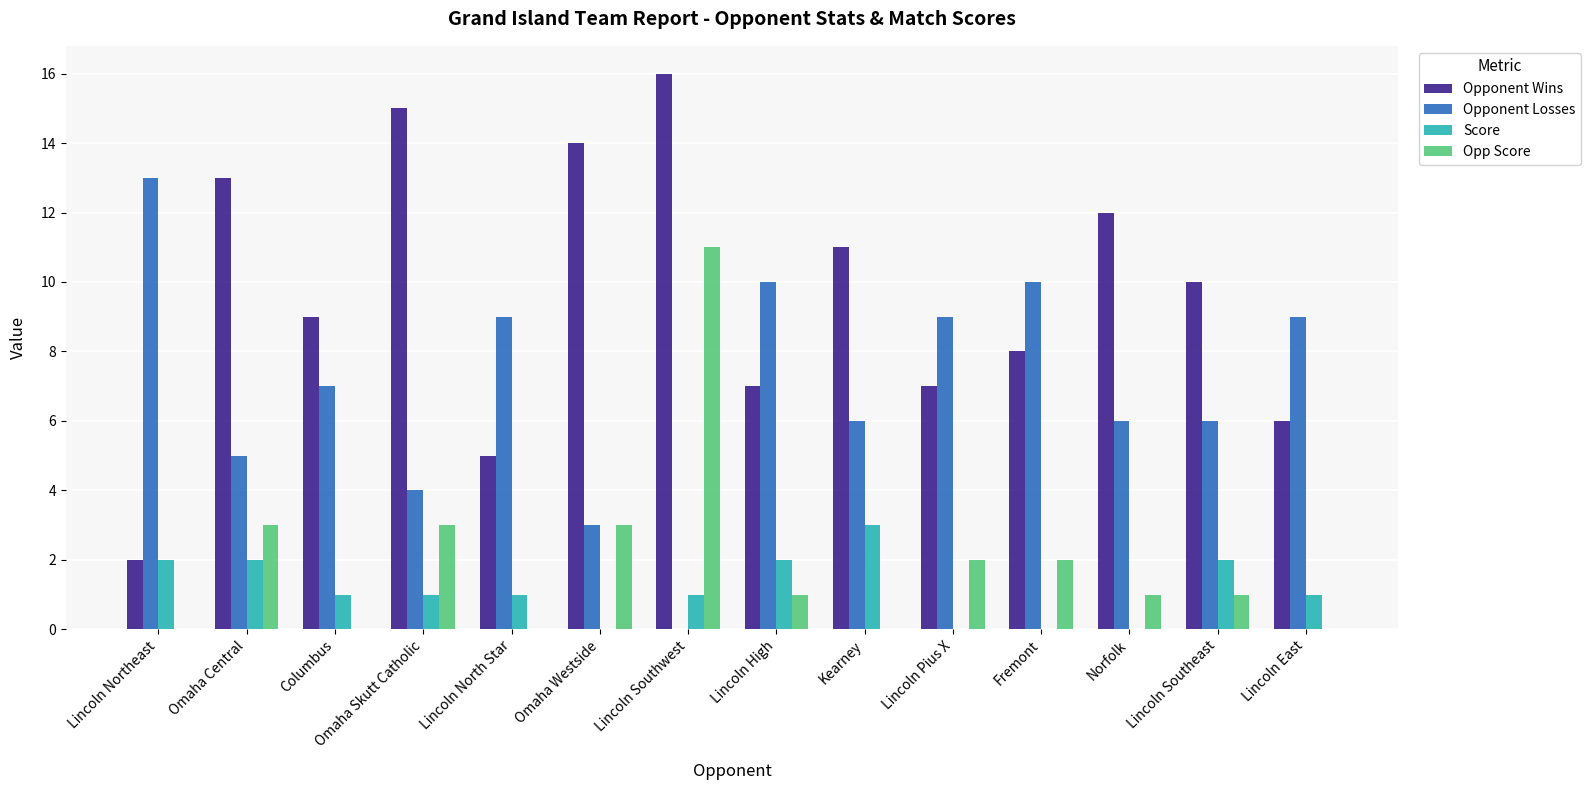

Are the bars grouped side by side (vs. stacked)?

Yes